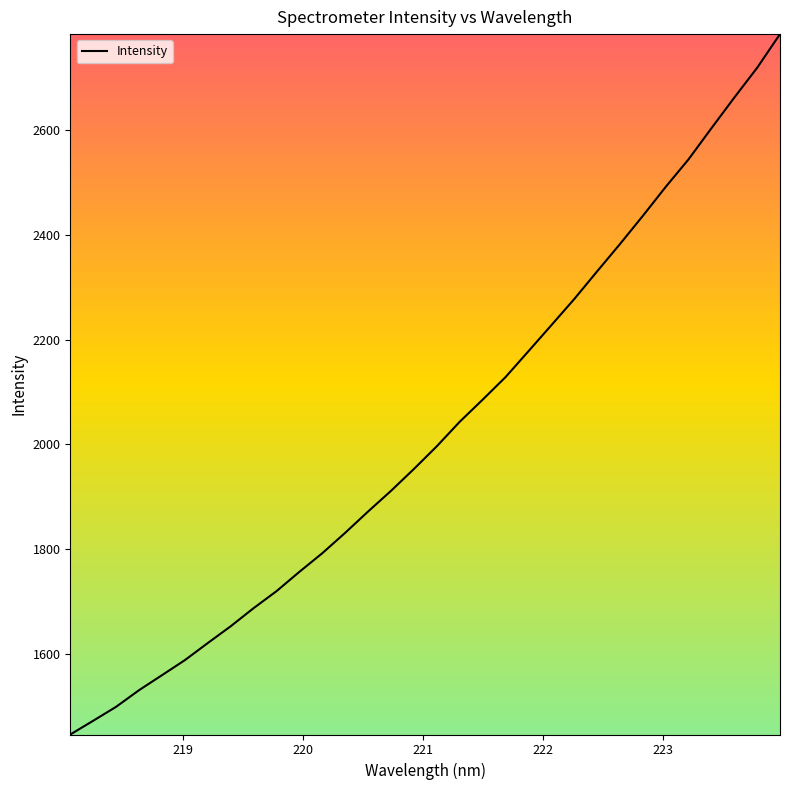

What is the minimum value shown in the chart?

1445.3